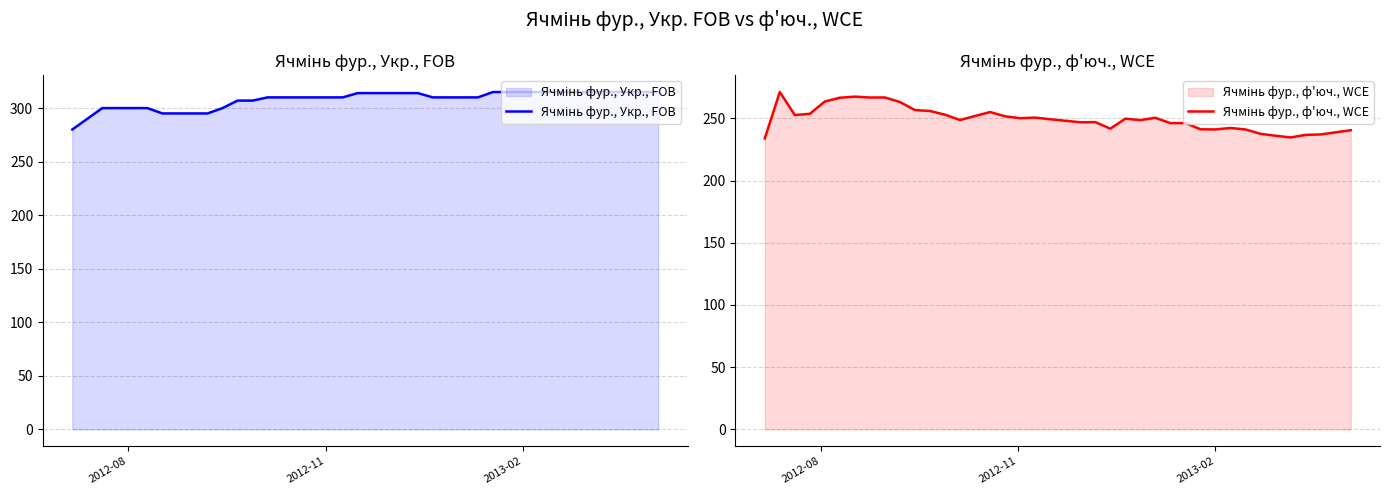

In Ячмінь фур., ф'юч., WCE, how many points are lower than both neighbors (excluding endpoints)?

10